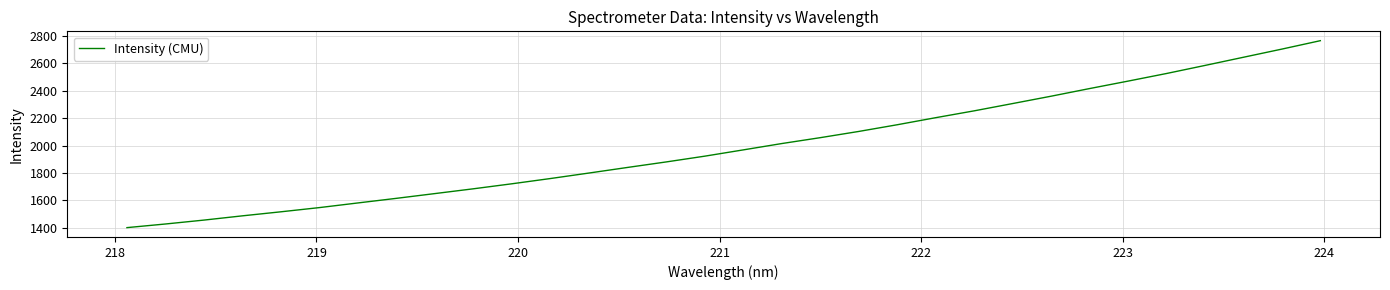

What is the sum of all values?

63822.5